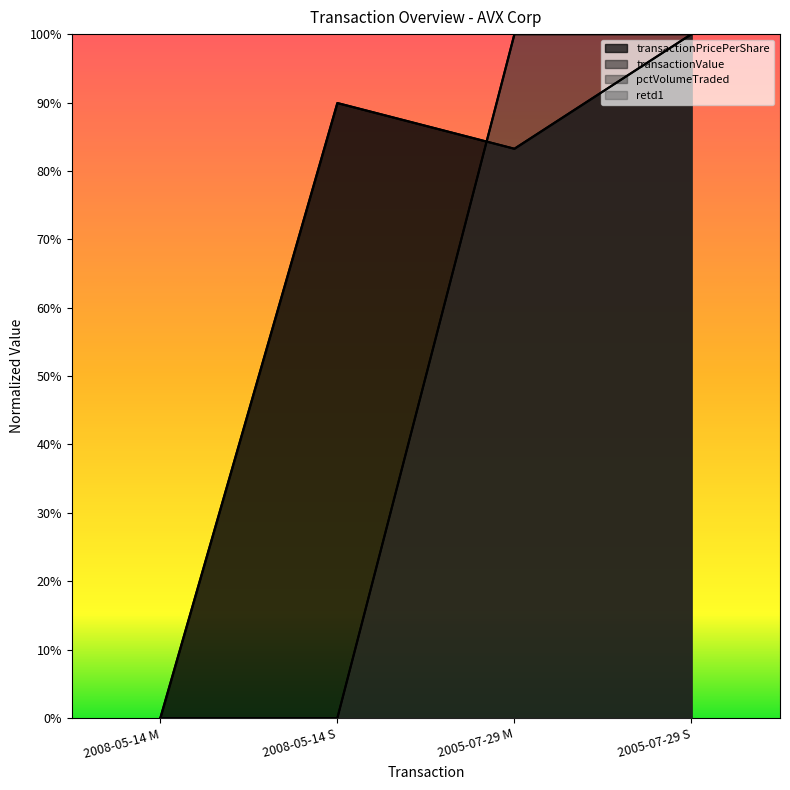

What is the label of the 1st point from the left?

2008-05-14 M